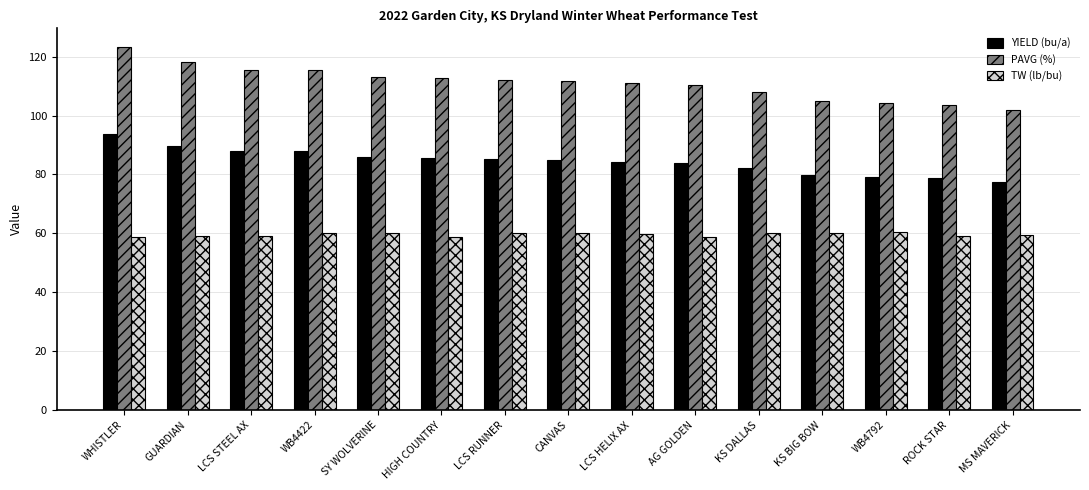

Which series has the largest range (max minus min)?

PAVG (%)